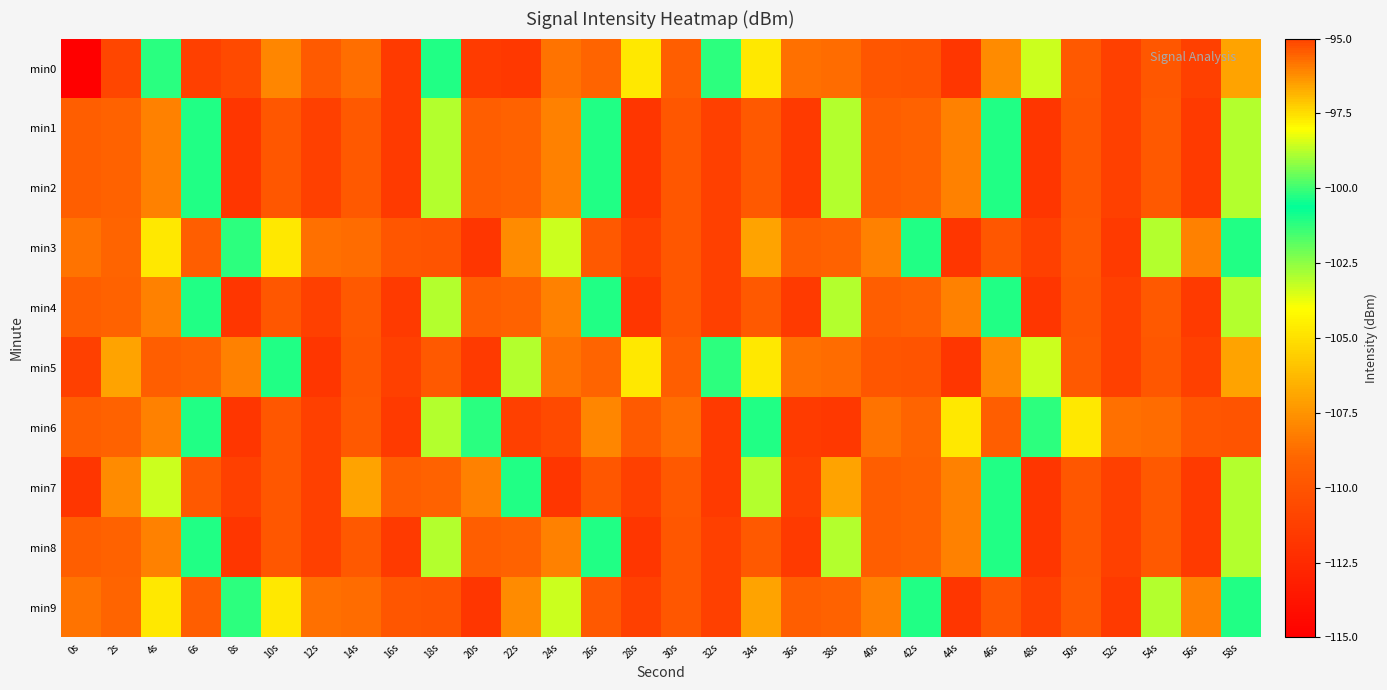

At which category is the sum across all series the highest?

58s